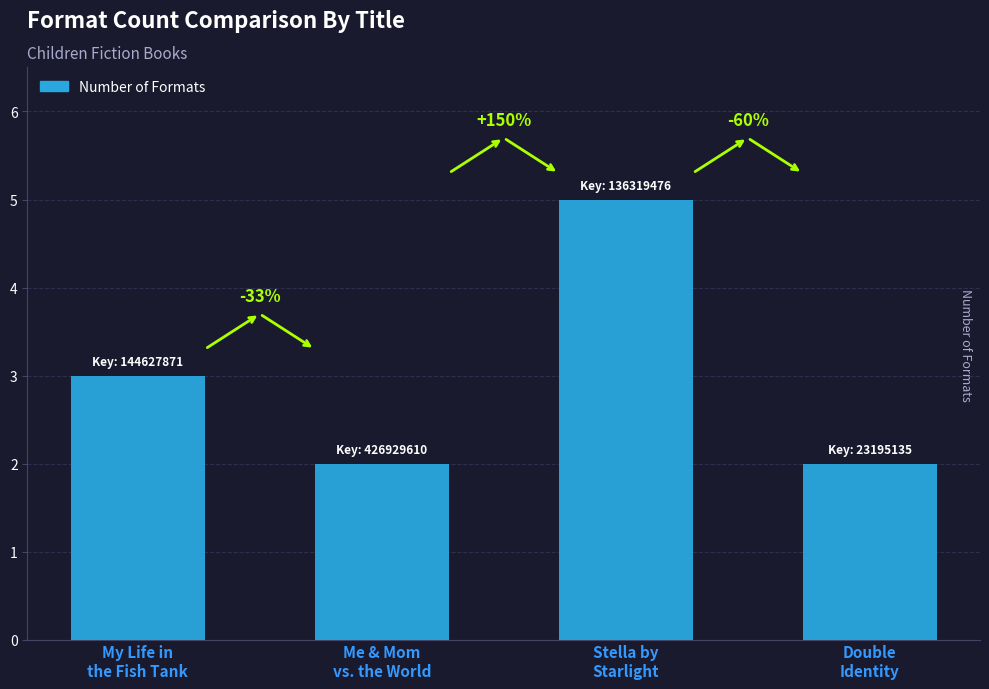

How many bars are there in total?

4